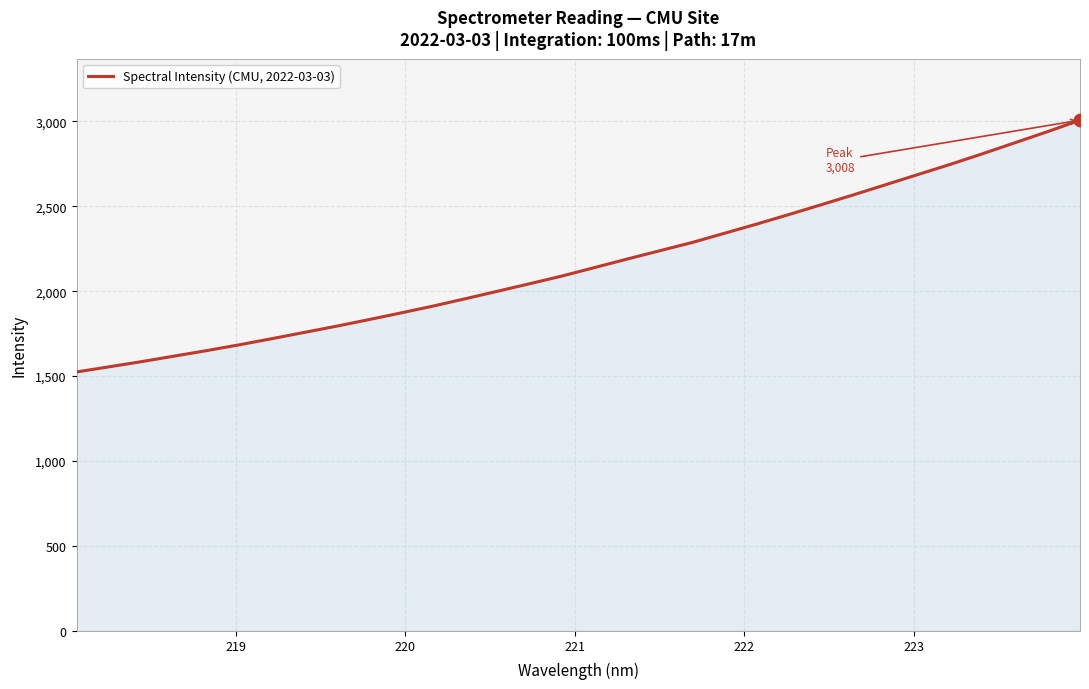

What is the difference between the maximum and minimum values?

1483.5